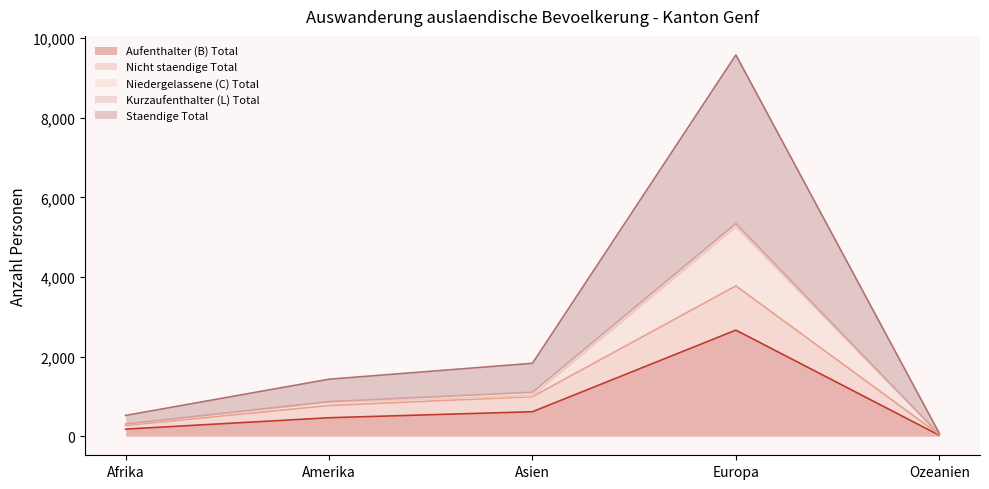

What is the minimum value shown in the chart?

23